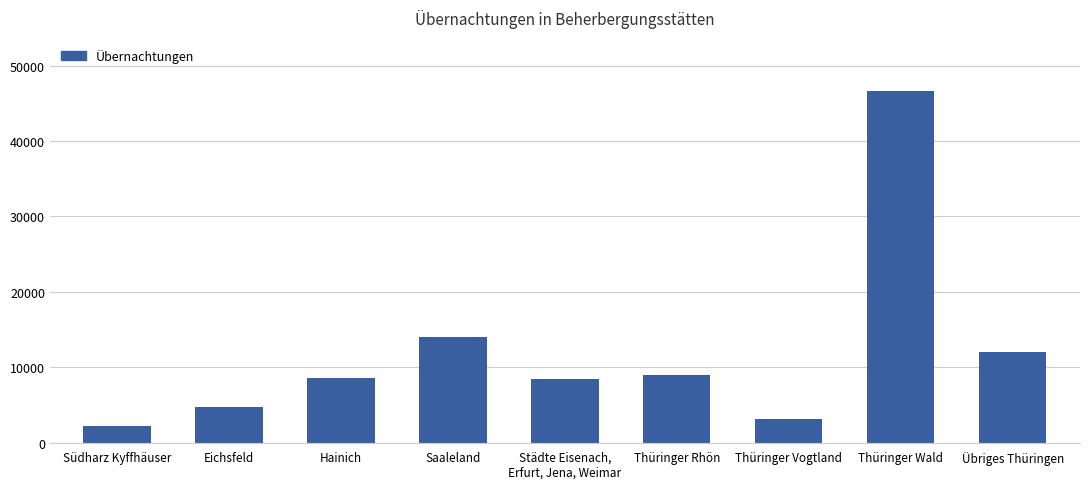

Count the number of categories in the chart.

9